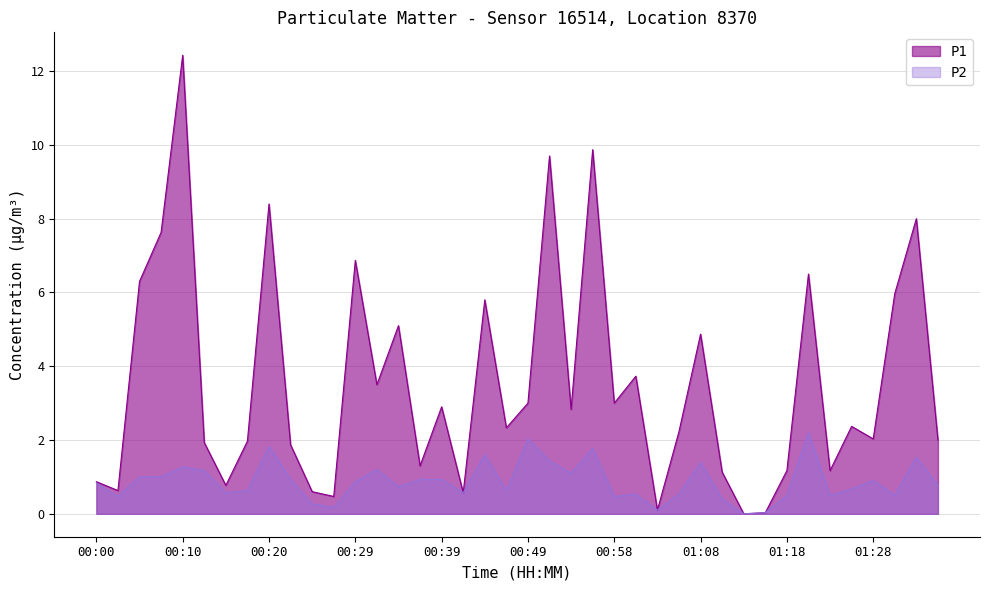

How many data points in P2 are above 0?

39